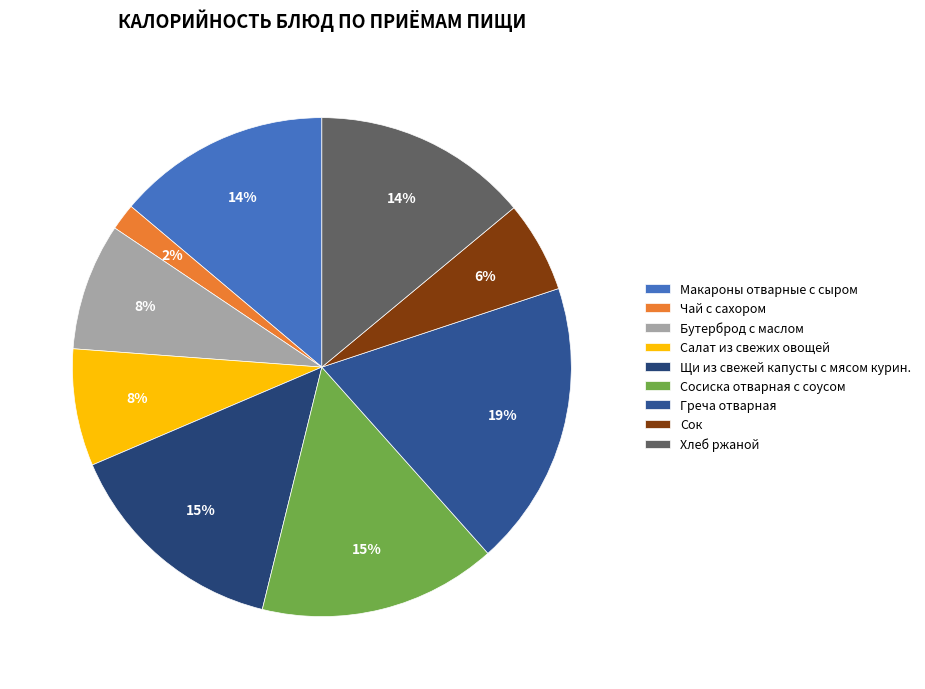

To the nearest percent, what portion does Хлеб ржаной represent?

14%